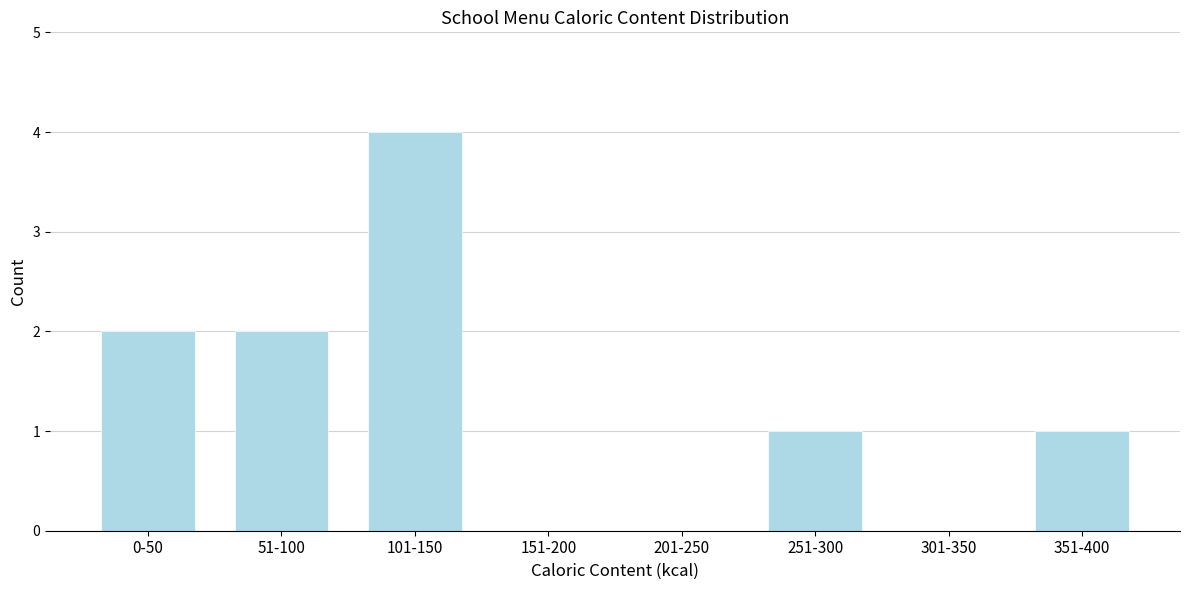

Reading right to left, extract all data points from this chart.

351-400=1	301-350=0	251-300=1	201-250=0	151-200=0	101-150=4	51-100=2	0-50=2